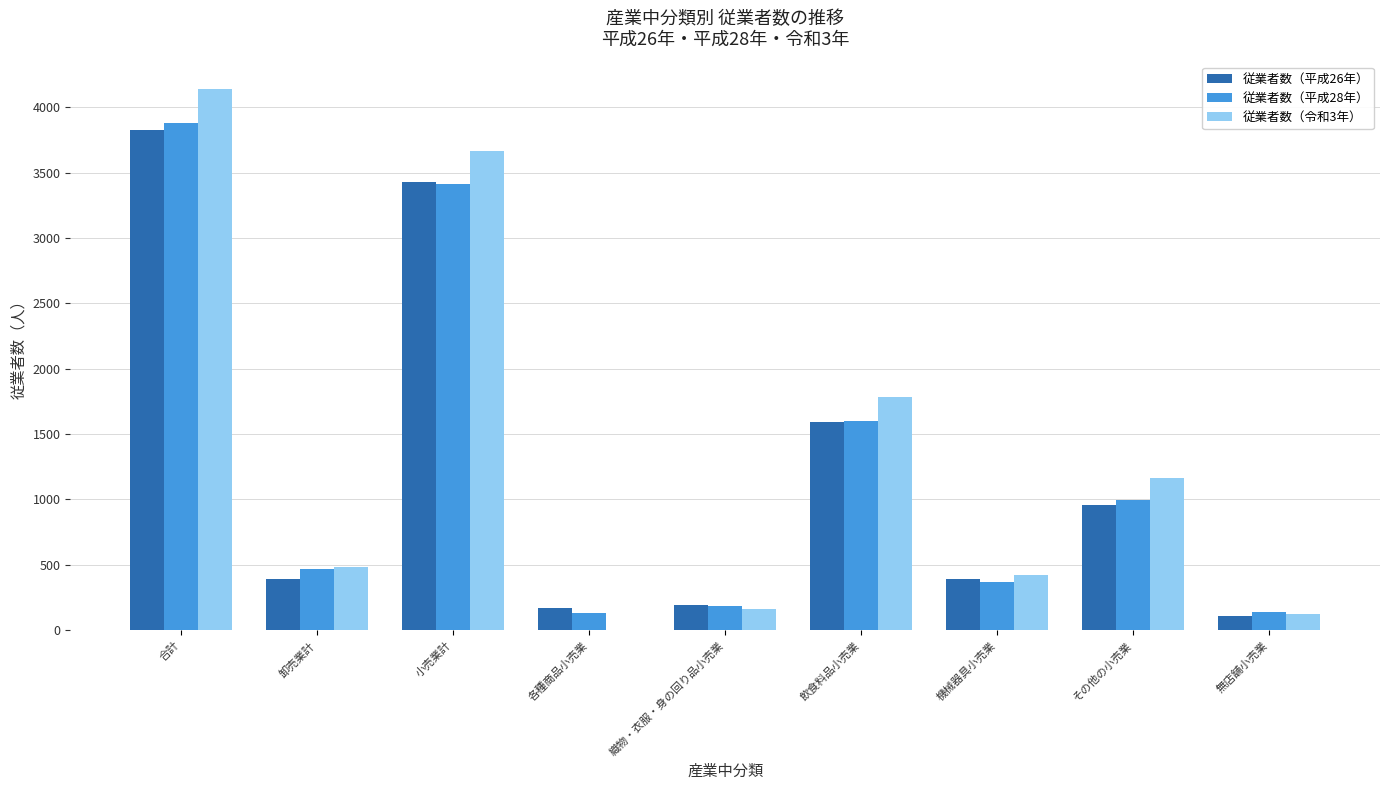

How many series are shown in this chart?

3